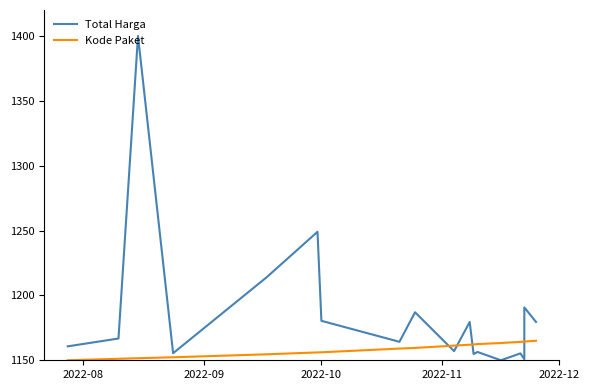

True or false: Kode Paket has more than 0 points higher than both neighbors.

False